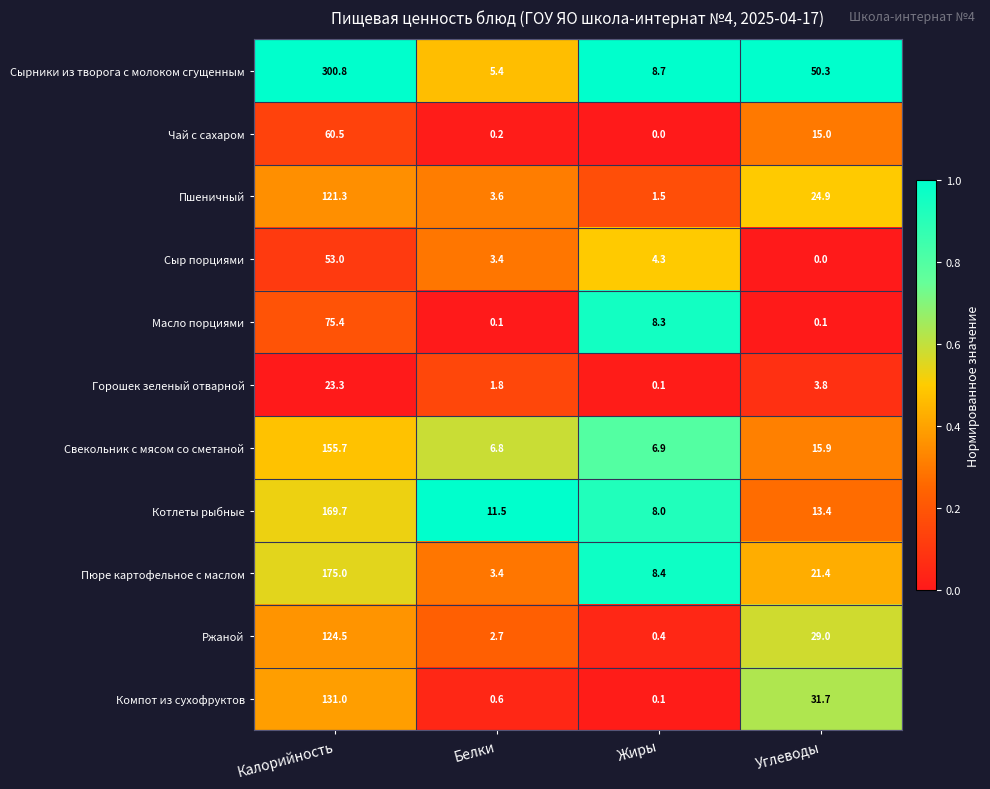

What is the difference between the maximum and minimum values in the Компот из сухофруктов series?

130.9